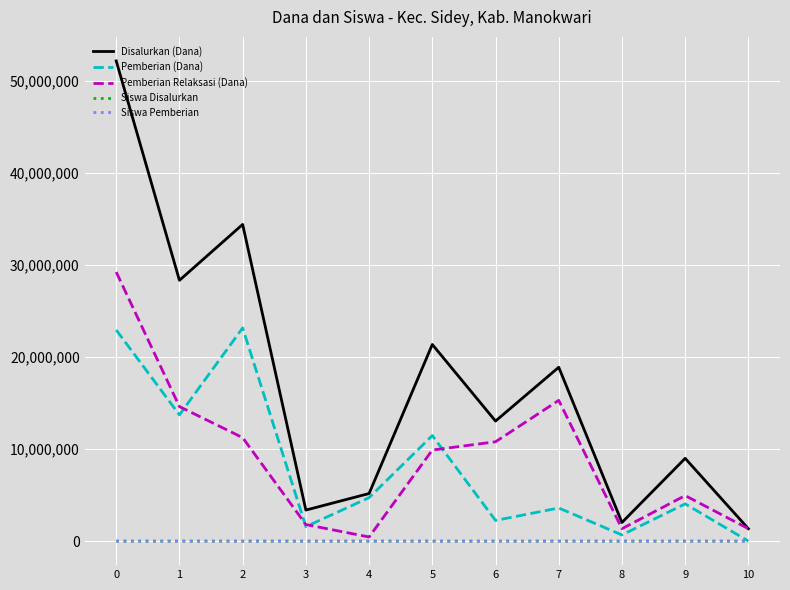

What is the spread (max minus min) of values at 2?

34424943